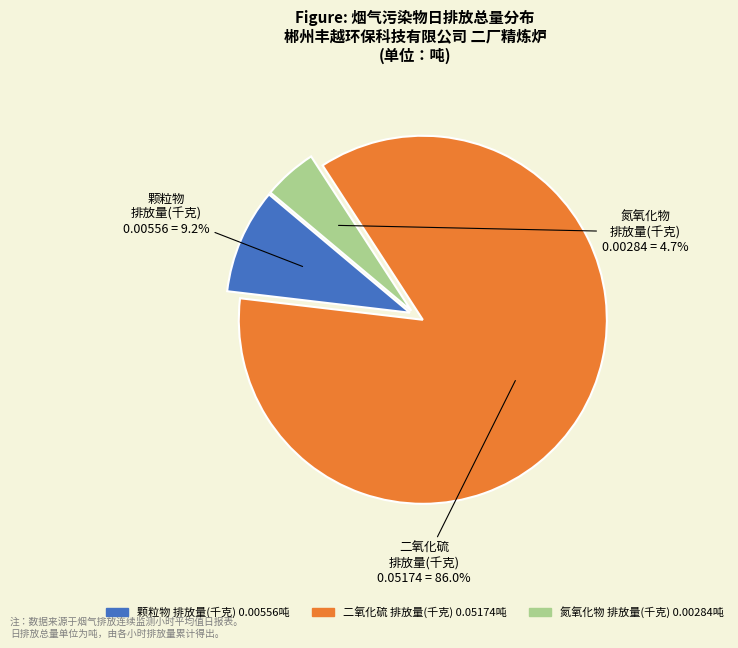

What percentage is NOT represented by 颗粒物 排放量(千克)?

90.8%